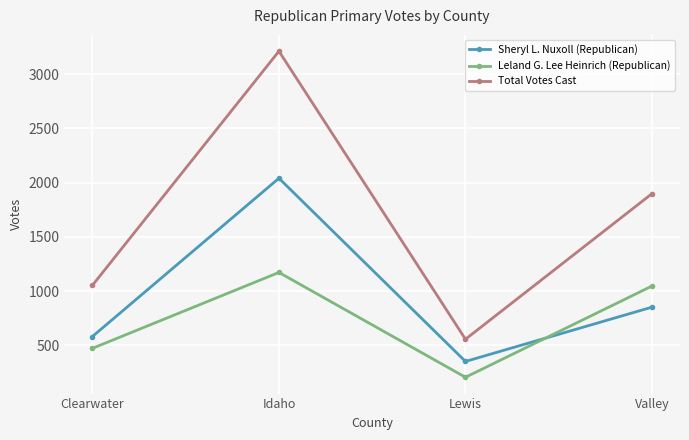

How many lines are shown in the chart?

3